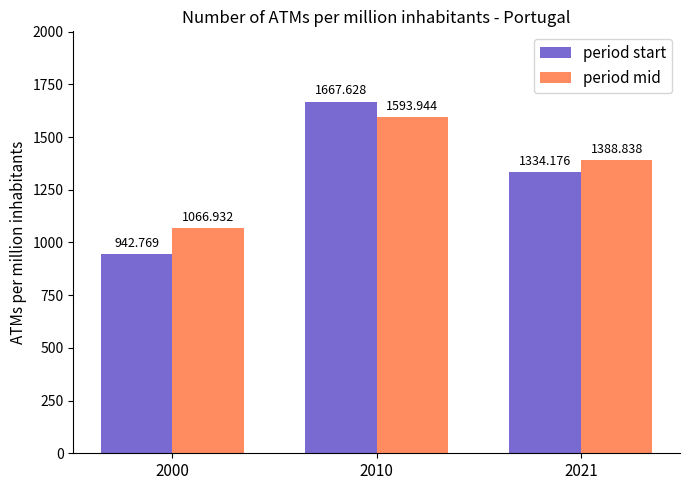

Reading left to right, what are all the values shown in this chart?

period start: 2000=942.8	2010=1667.6	2021=1334.2
period mid: 2000=1066.9	2010=1593.9	2021=1388.8